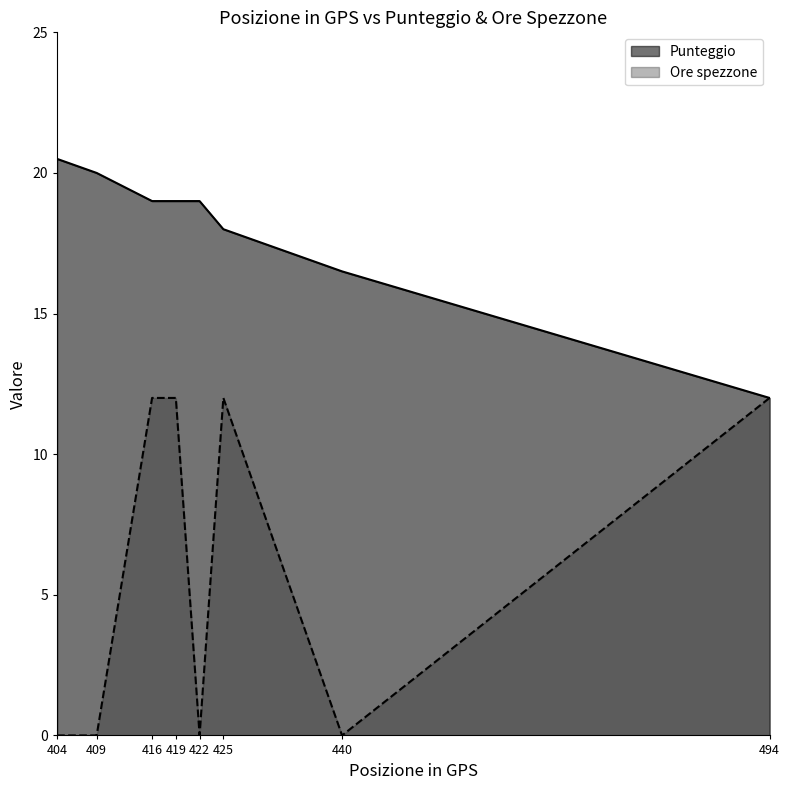

At how many categories does at least one series exceed 17?

6